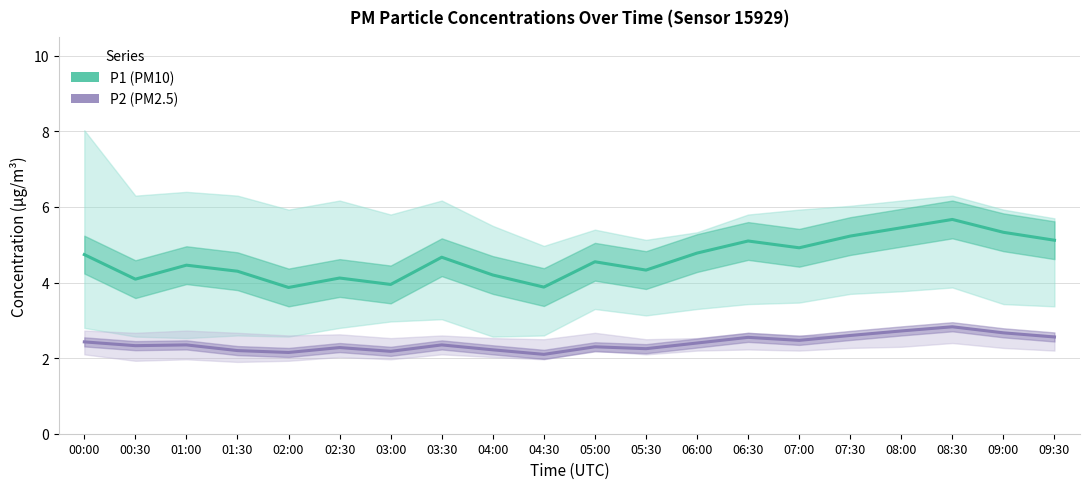

What is the sum of the P1 (PM10) values at 07:00 and 03:00?

8.9